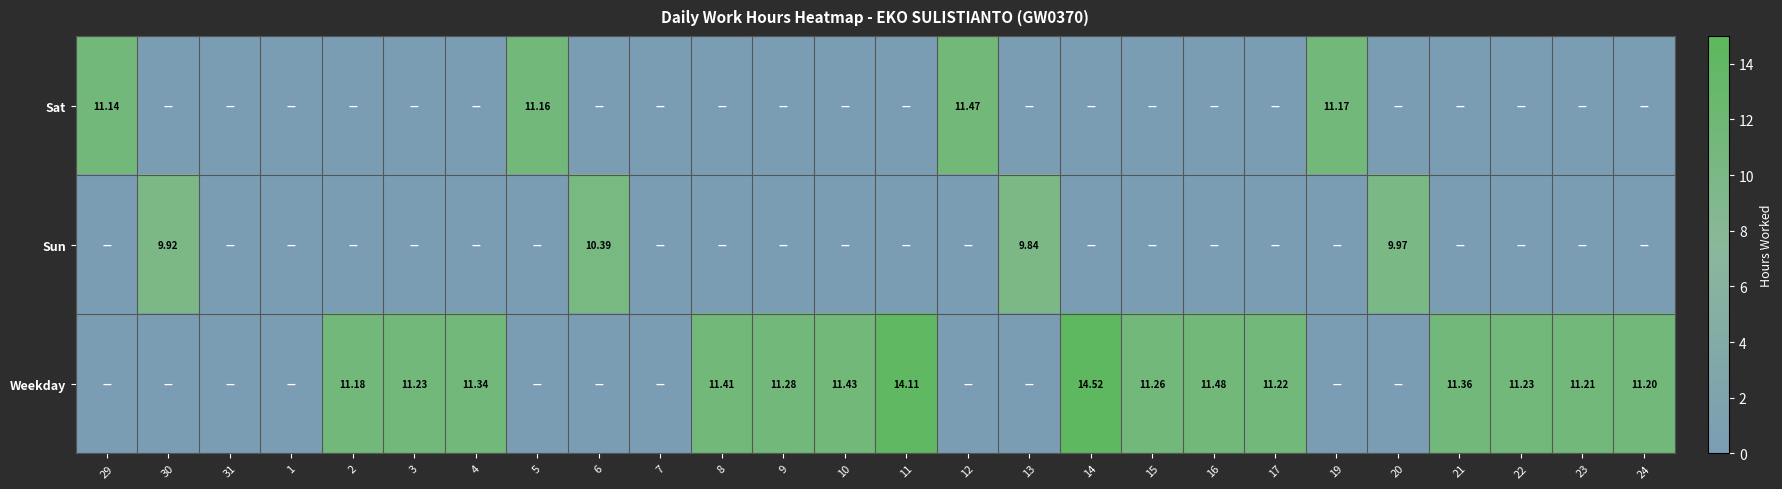

The value of Sat at 3 is -6.0. True or false?

False